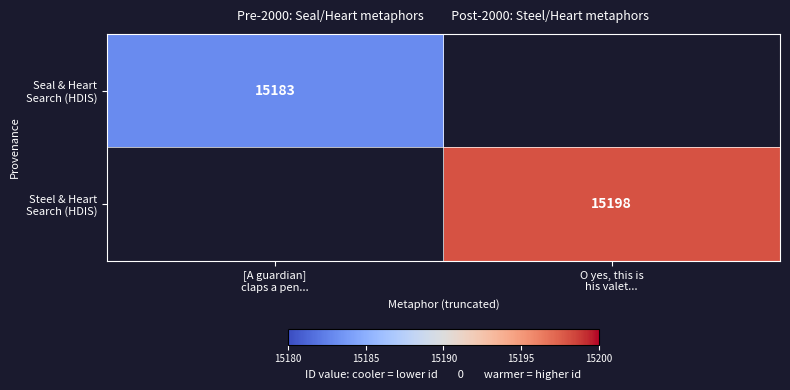

What is the highest value of the Seal & Heart Search (HDIS) series?

15183.0